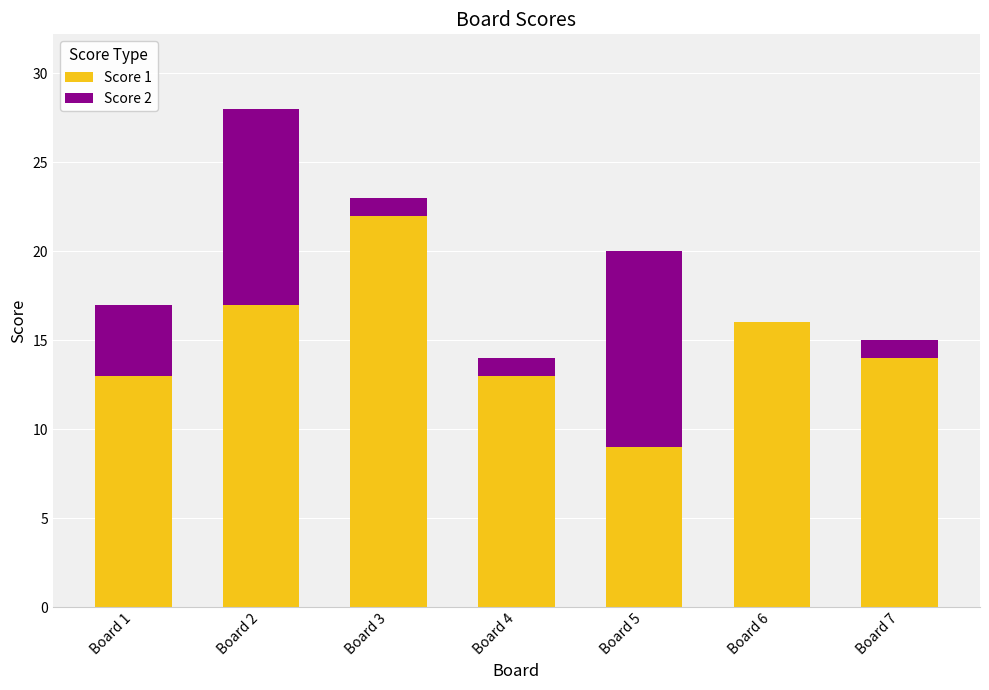

At which category is the sum across all series the highest?

Board 2